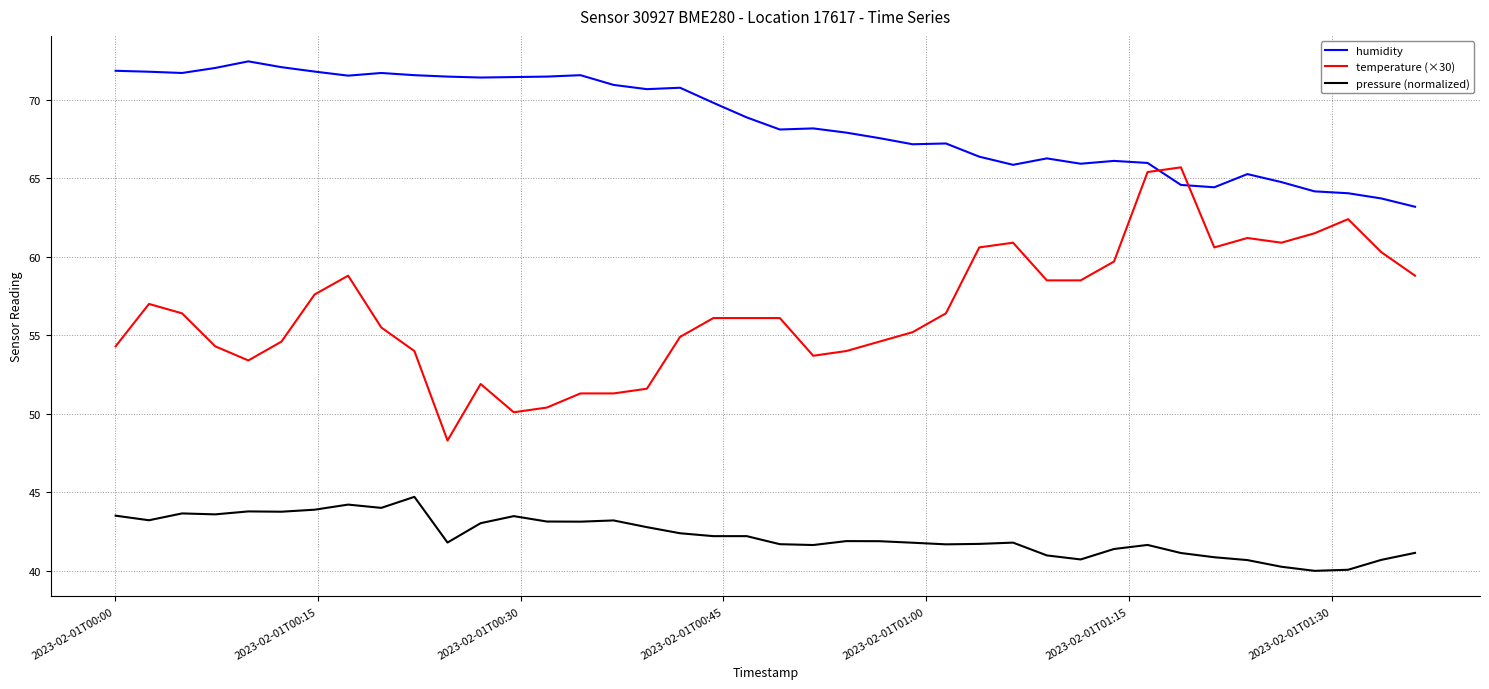

What is the minimum value shown in the chart?

40.0